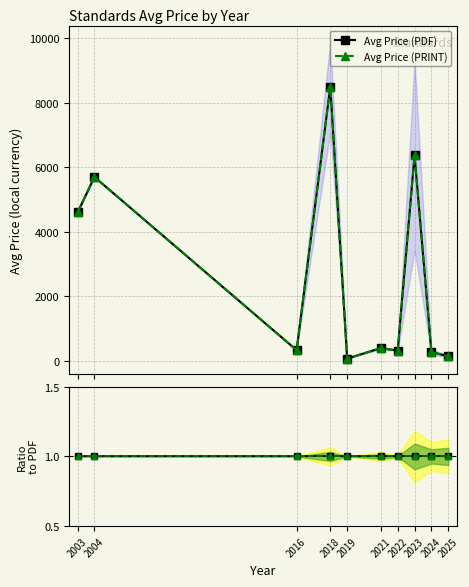

Which series has the largest total across all categories?

Avg Price (PDF)